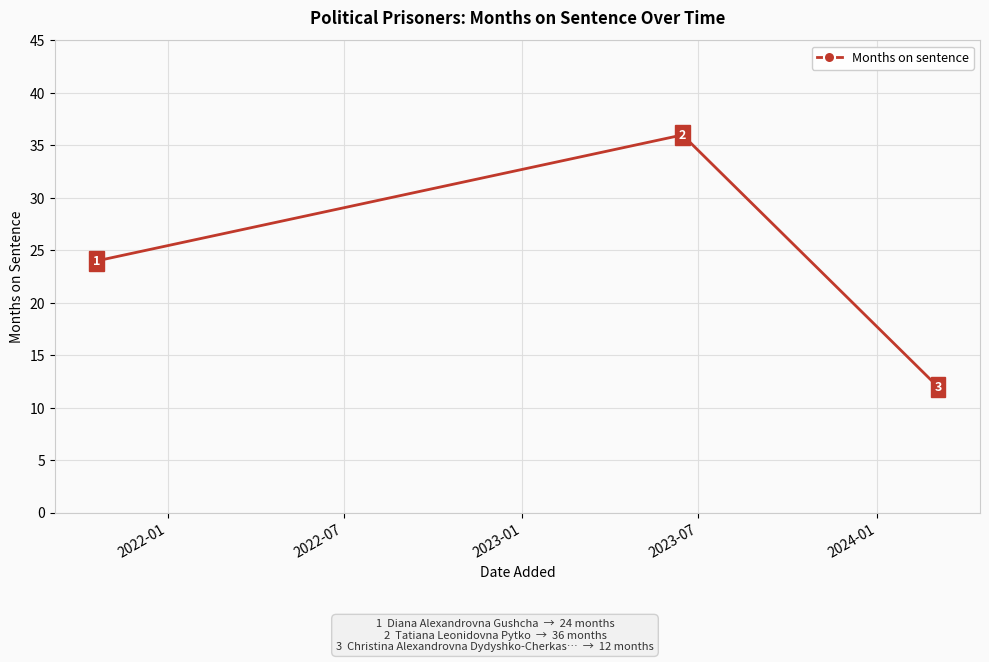

What is the value of the 2nd point from the left?

36